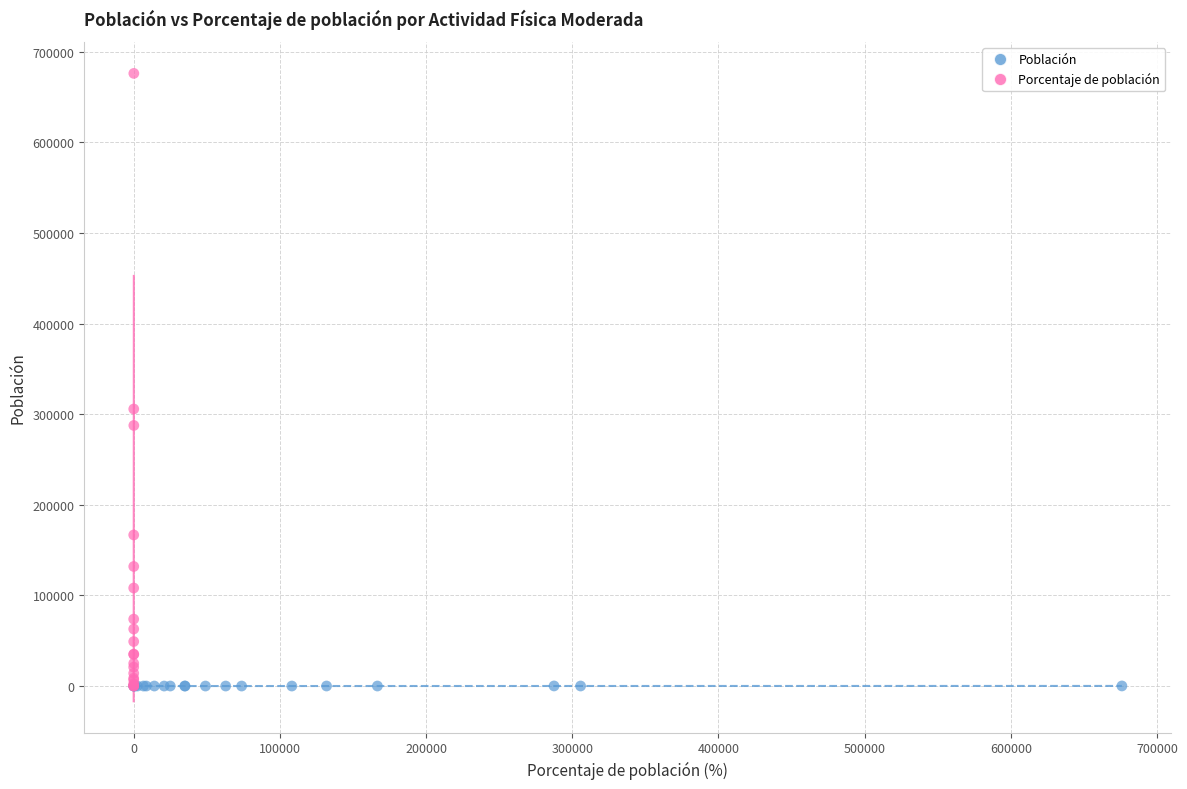

What are all the series names shown in the legend?

Población, Porcentaje de población